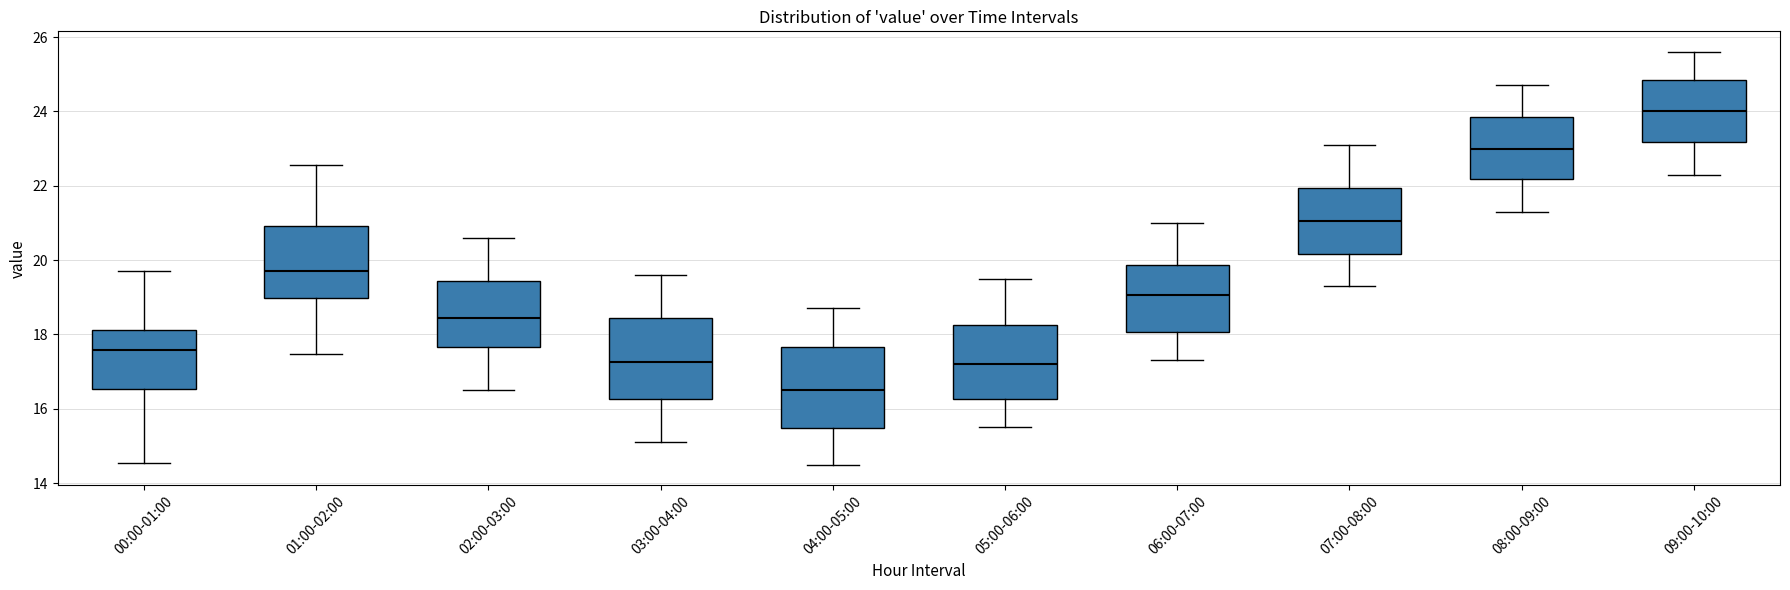

Reading left to right, read every box against the y-axis: the position of its median line, the range the box covers, and the ends of its whiskers. The values are not printed on the chart, so give them approximately, as read against the axis.

00:00-01:00: median 17.6, box 16.6 to 18.2, whiskers 14.6 to 19.8
01:00-02:00: median 19.8, box 19.0 to 21.0, whiskers 17.4 to 22.6
02:00-03:00: median 18.4, box 17.6 to 19.4, whiskers 16.6 to 20.6
03:00-04:00: median 17.2, box 16.2 to 18.4, whiskers 15.2 to 19.6
04:00-05:00: median 16.6, box 15.4 to 17.6, whiskers 14.6 to 18.8
05:00-06:00: median 17.2, box 16.2 to 18.2, whiskers 15.6 to 19.6
06:00-07:00: median 19.0, box 18.0 to 19.8, whiskers 17.4 to 21.0
07:00-08:00: median 21.0, box 20.2 to 22.0, whiskers 19.4 to 23.2
08:00-09:00: median 23.0, box 22.2 to 23.8, whiskers 21.4 to 24.8
09:00-10:00: median 24.0, box 23.2 to 24.8, whiskers 22.4 to 25.6